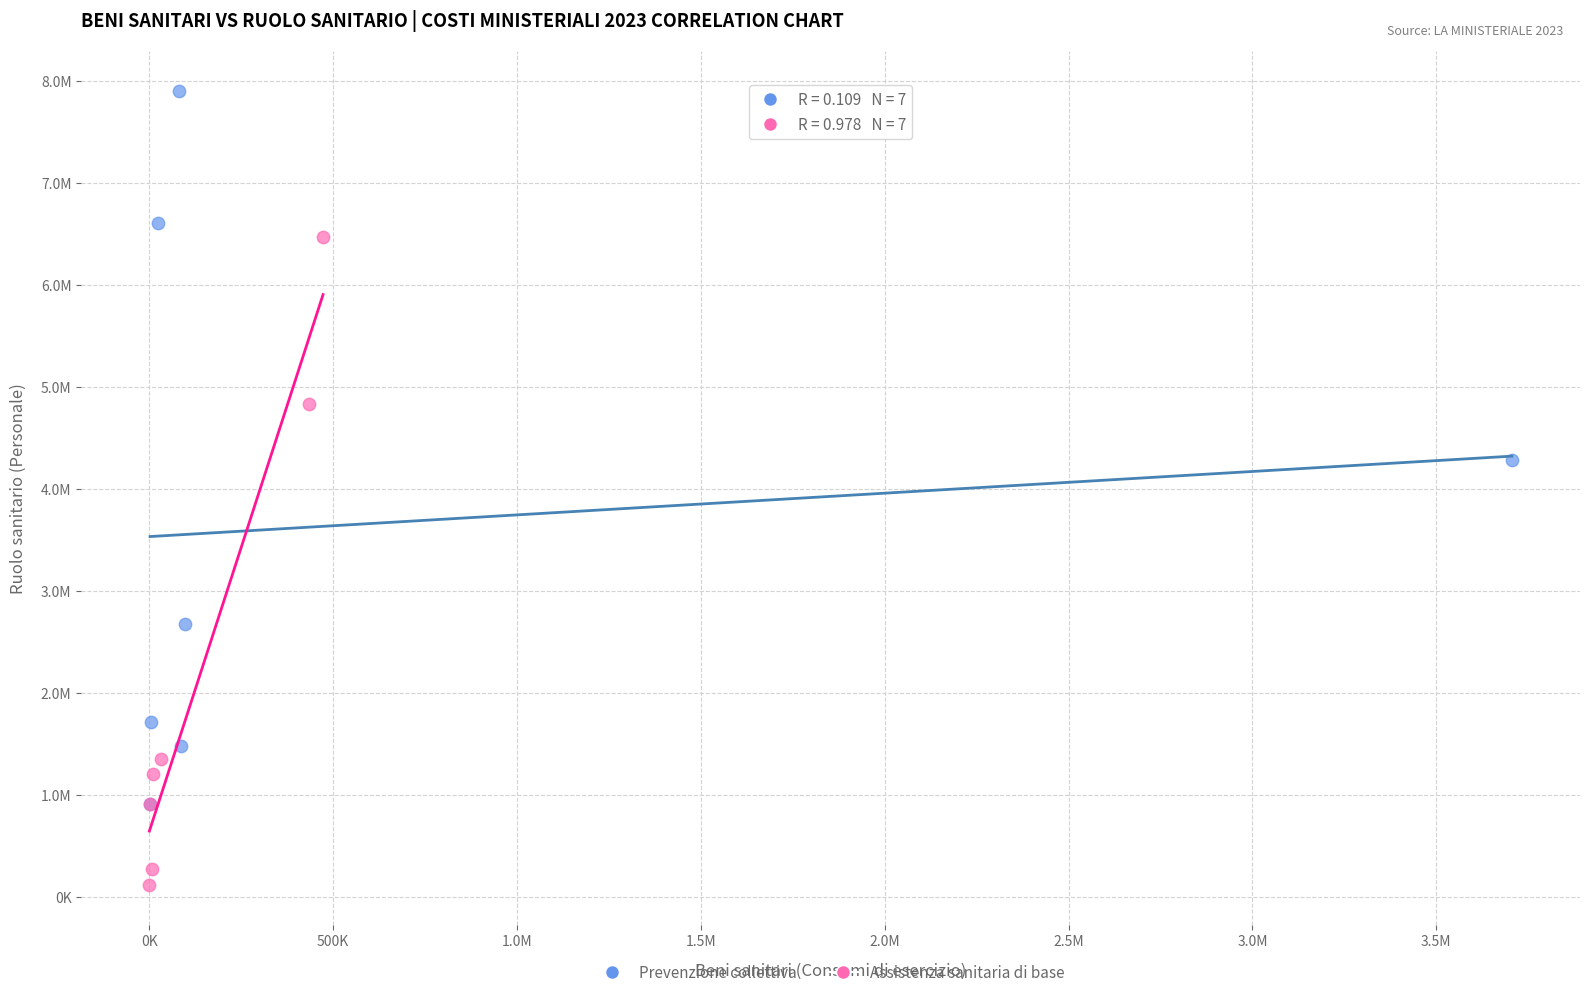

Which series reaches the minimum Y coordinate?

Assistenza sanitaria di base